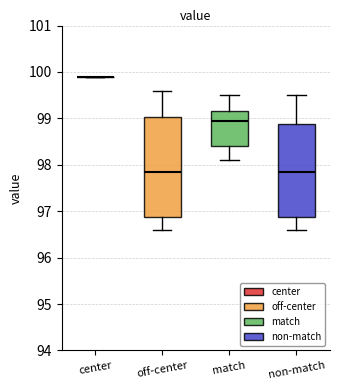

Where is the upper edge of the box for off-center on the y-axis? The values are not printed on the chart, so give them approximately, as read against the axis.

99.0